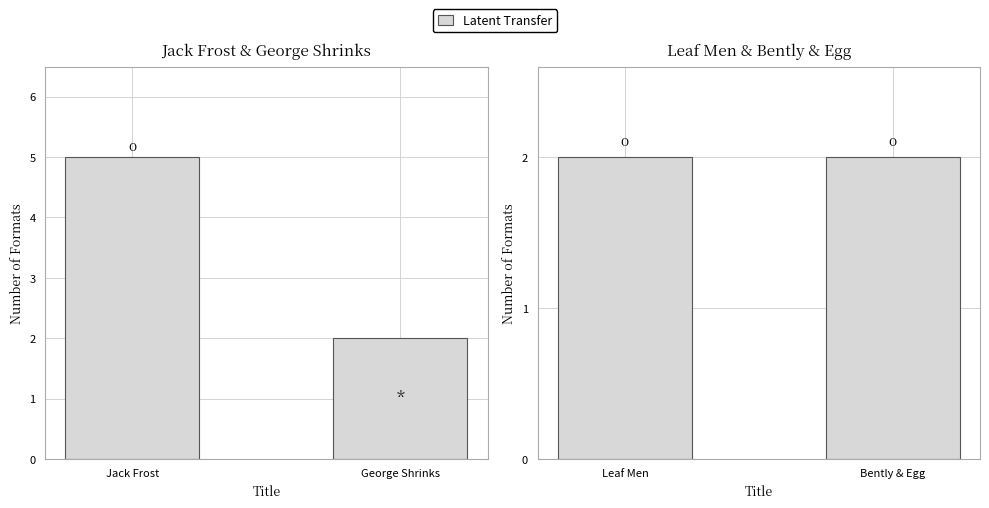

Between Leaf Men and Jack Frost, which is larger?

Jack Frost